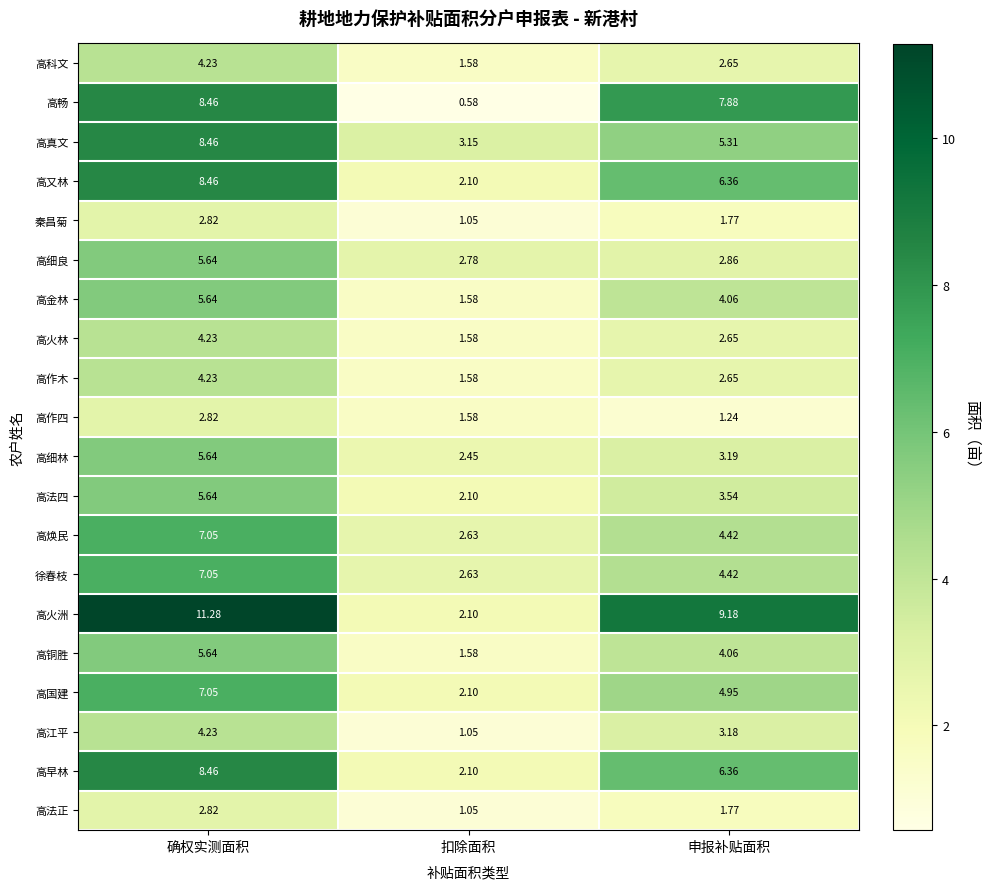

List the labels in order of 高科文 value, smallest first.

扣除面积, 申报补贴面积, 确权实测面积